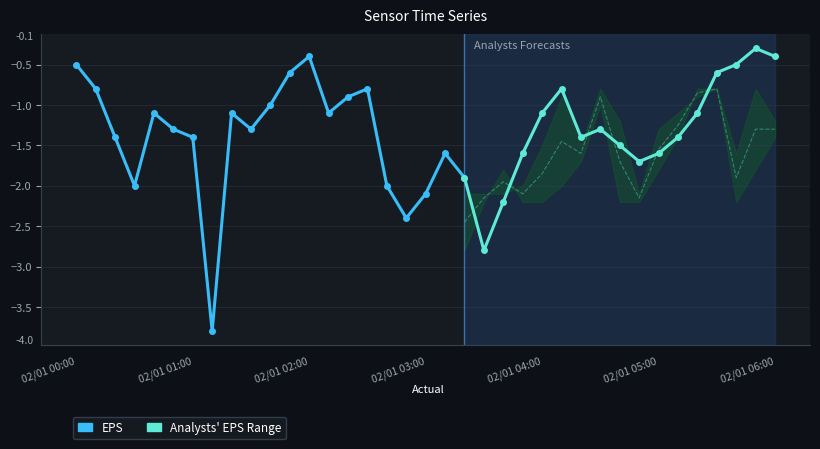

How many lines are shown in the chart?

1